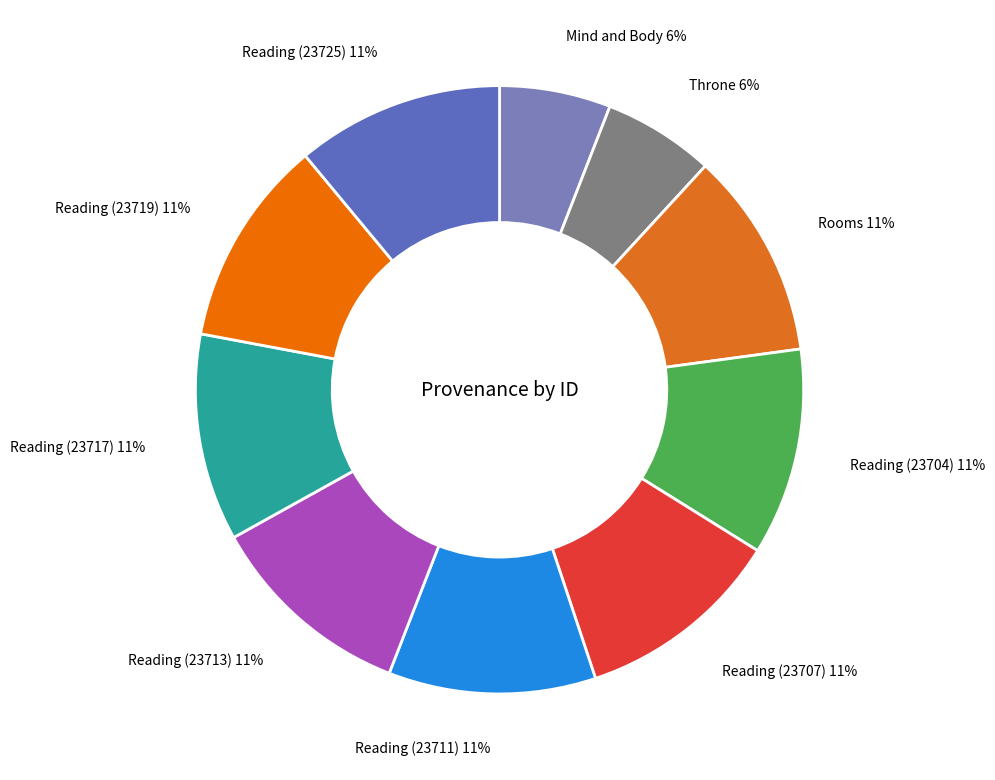

Is Throne the majority of the pie?

No